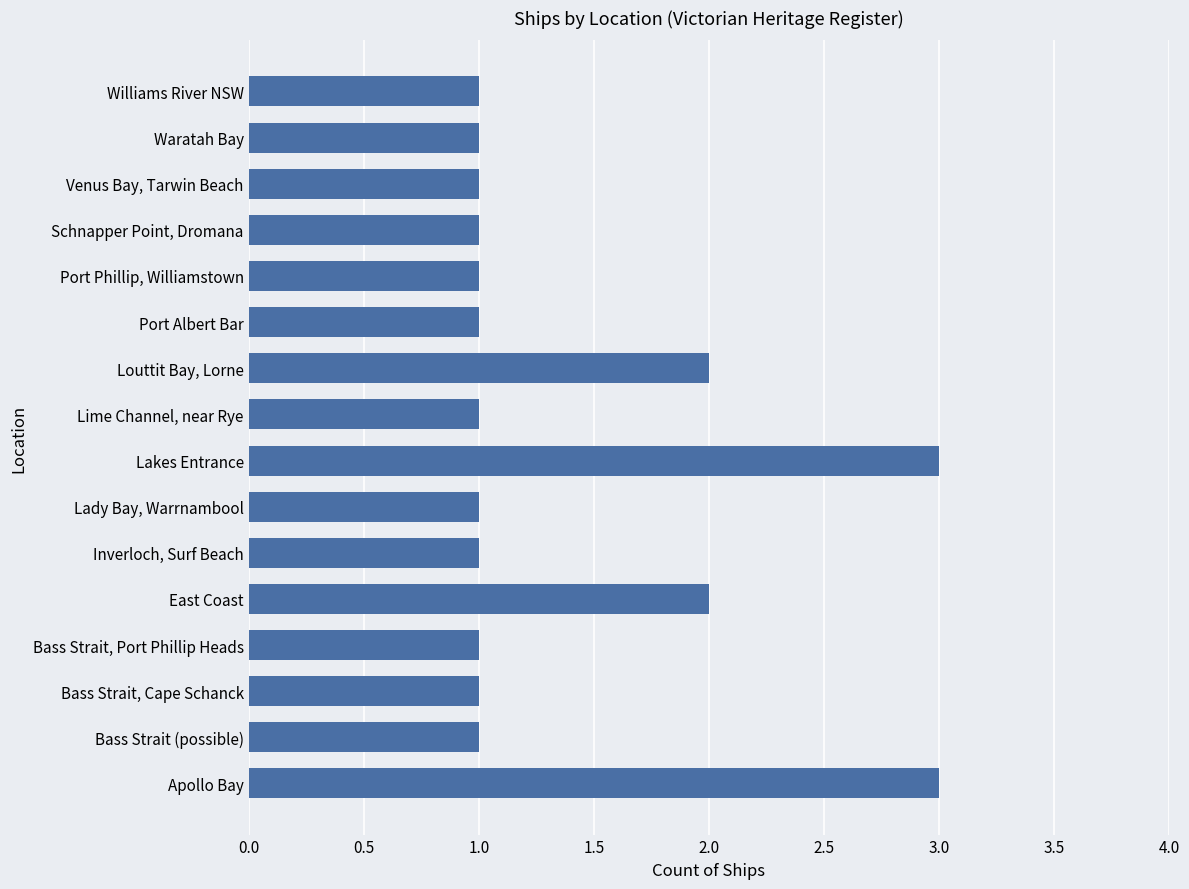

Reading top to bottom, transcribe all the data shown in this chart.

Williams River NSW=1	Waratah Bay=1	Venus Bay, Tarwin Beach=1	Schnapper Point, Dromana=1	Port Phillip, Williamstown=1	Port Albert Bar=1	Louttit Bay, Lorne=2	Lime Channel, near Rye=1	Lakes Entrance=3	Lady Bay, Warrnambool=1	Inverloch, Surf Beach=1	East Coast=2	Bass Strait, Port Phillip Heads=1	Bass Strait, Cape Schanck=1	Bass Strait (possible)=1	Apollo Bay=3